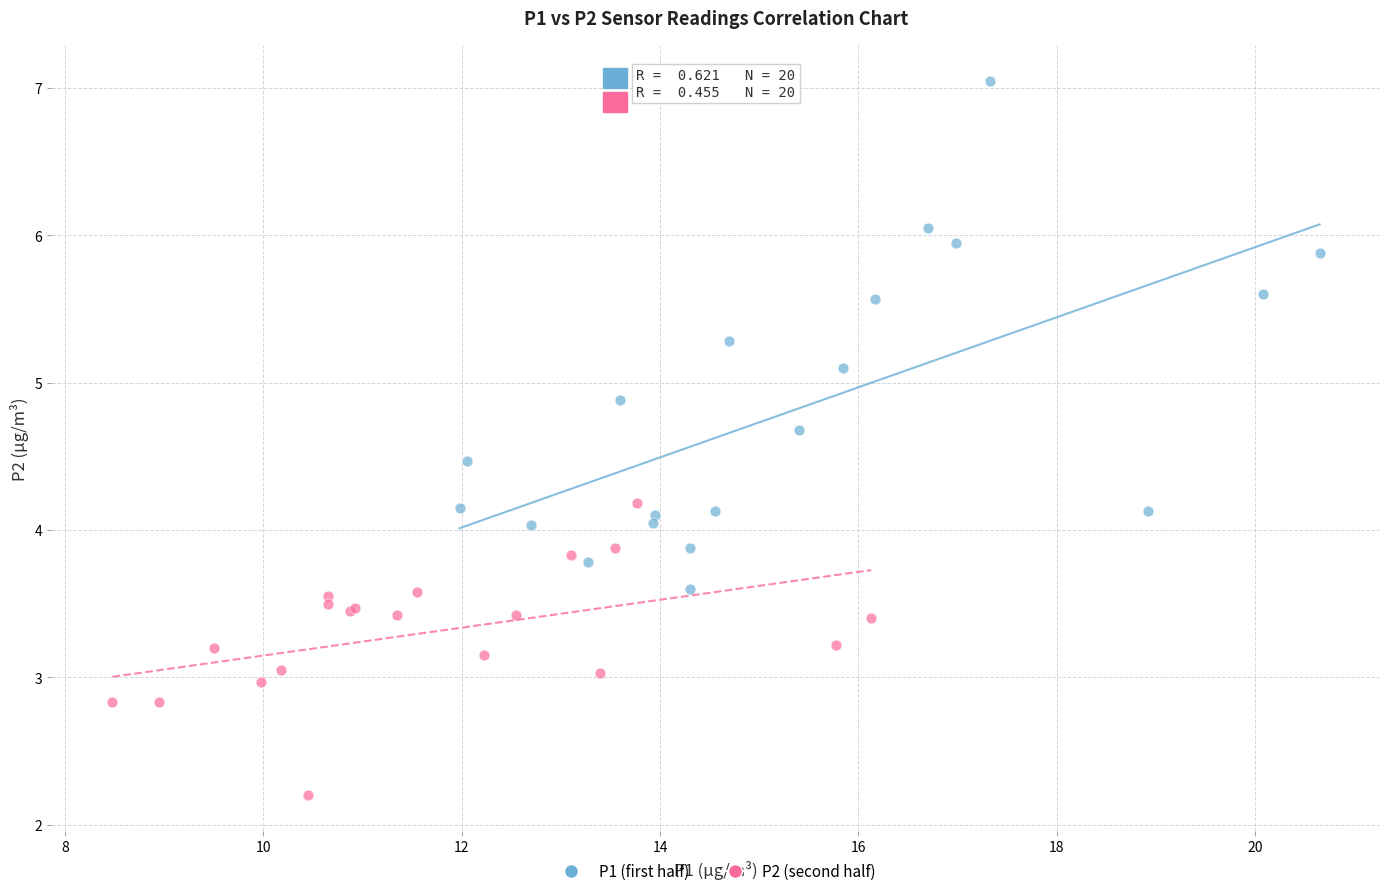

Which series contains the lowest Y value?

P2 (second half)